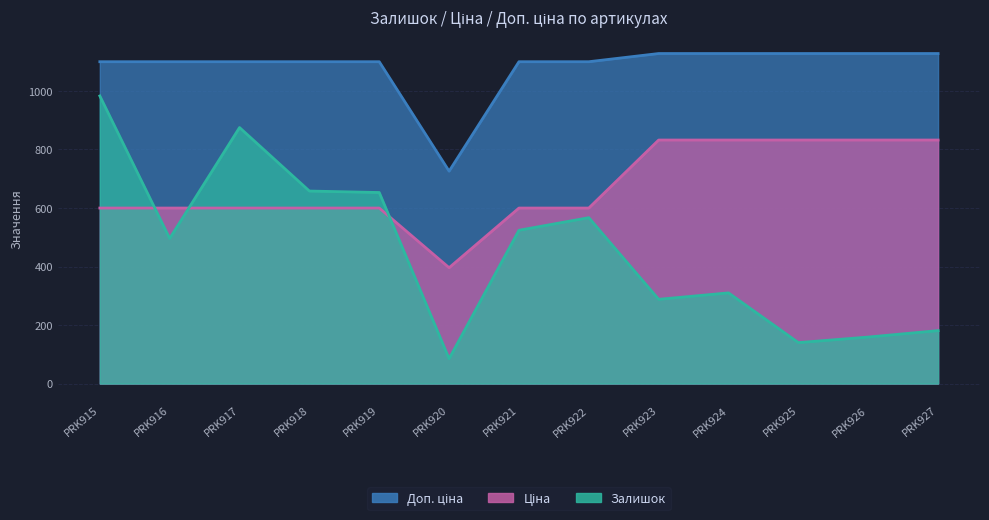

True or false: Залишок has more than 2 points higher than both neighbors.

True